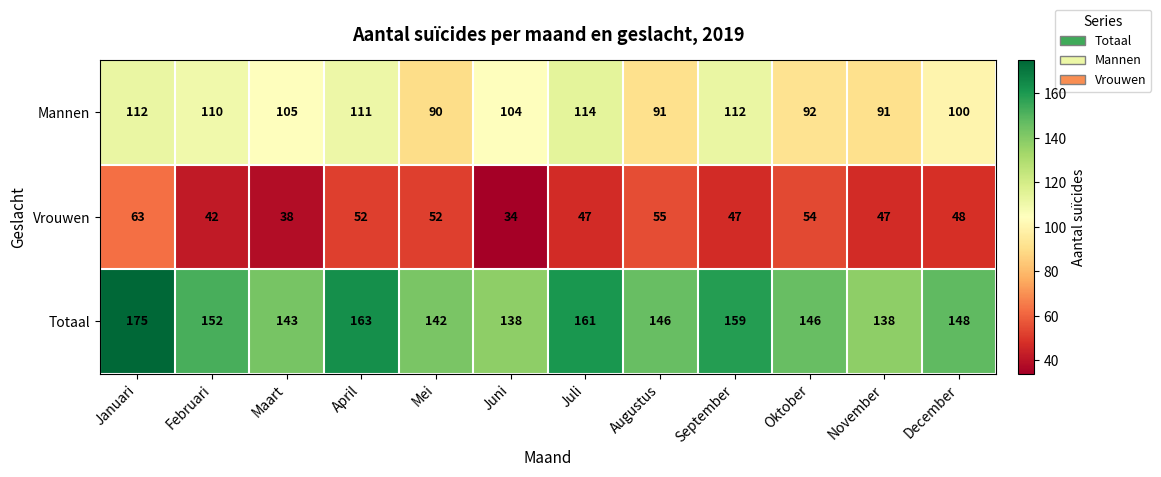

Which series changed the most between Maart and Juli?

Totaal